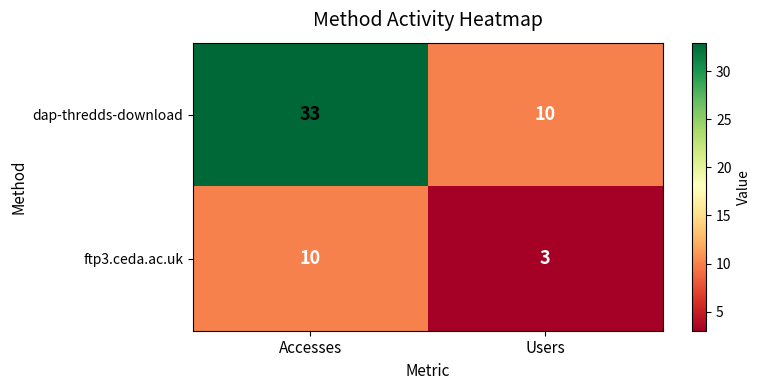

Which series changed the most between Accesses and Users?

dap-thredds-download